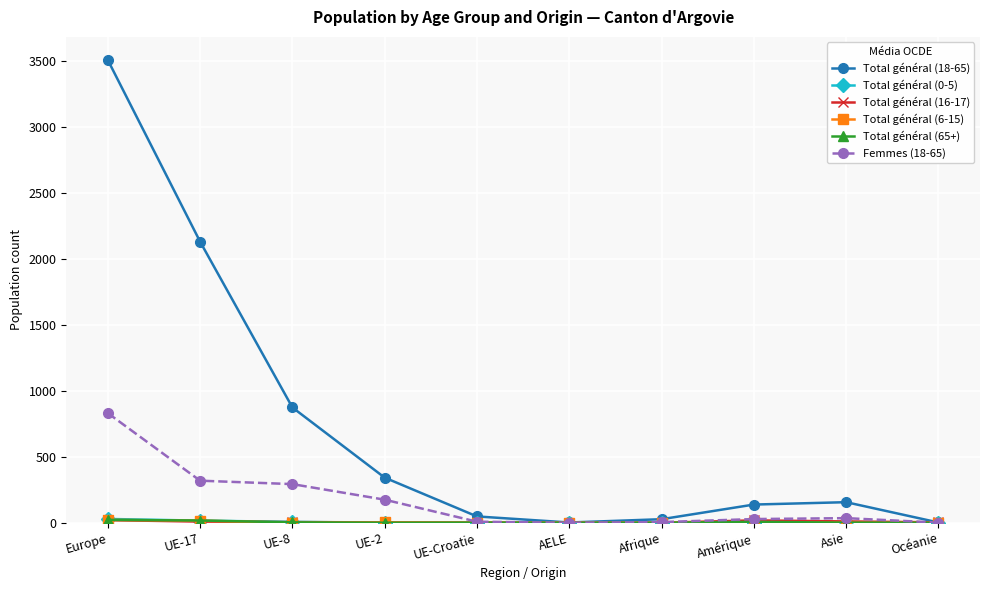

What is the difference between the highest and lowest values at Asie?

156